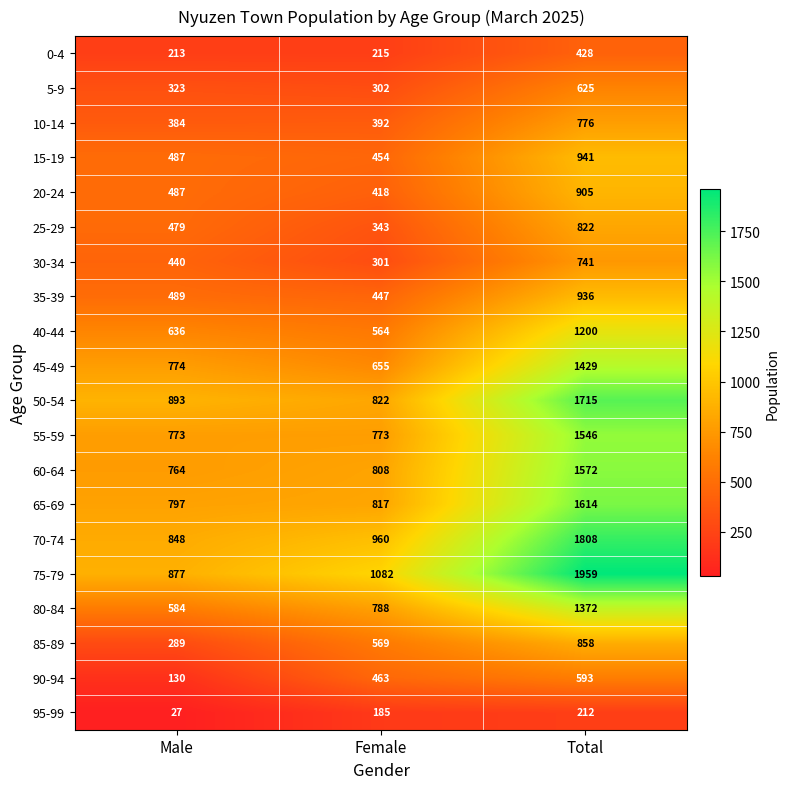

Rank the series by their maximum value, from lowest to highest.

95-99, 0-4, 90-94, 5-9, 30-34, 10-14, 25-29, 85-89, 20-24, 35-39, 15-19, 40-44, 80-84, 45-49, 55-59, 60-64, 65-69, 50-54, 70-74, 75-79